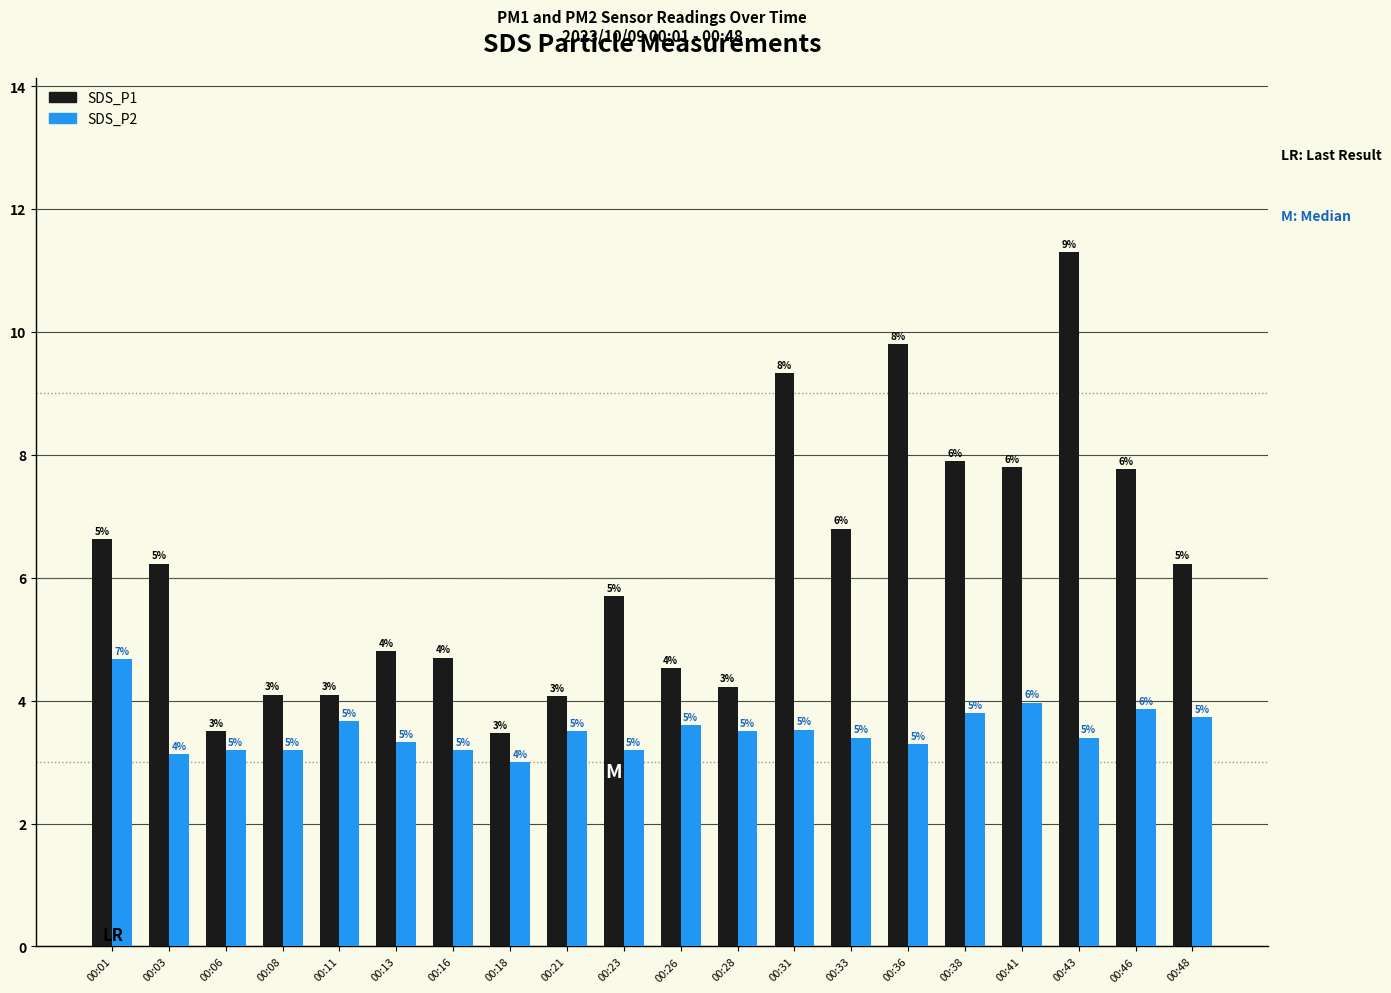

Reading right to left, what are all the values shown in this chart?

SDS_P1: 6.2	7.8	11.3	7.8	7.9	9.8	6.8	9.3	4.2	4.5	5.7	4.1	3.5	4.7	4.8	4.1	4.1	3.5	6.2	6.6
SDS_P2: 3.7	3.9	3.4	4.0	3.8	3.3	3.4	3.5	3.5	3.6	3.2	3.5	3.0	3.2	3.3	3.7	3.2	3.2	3.1	4.7